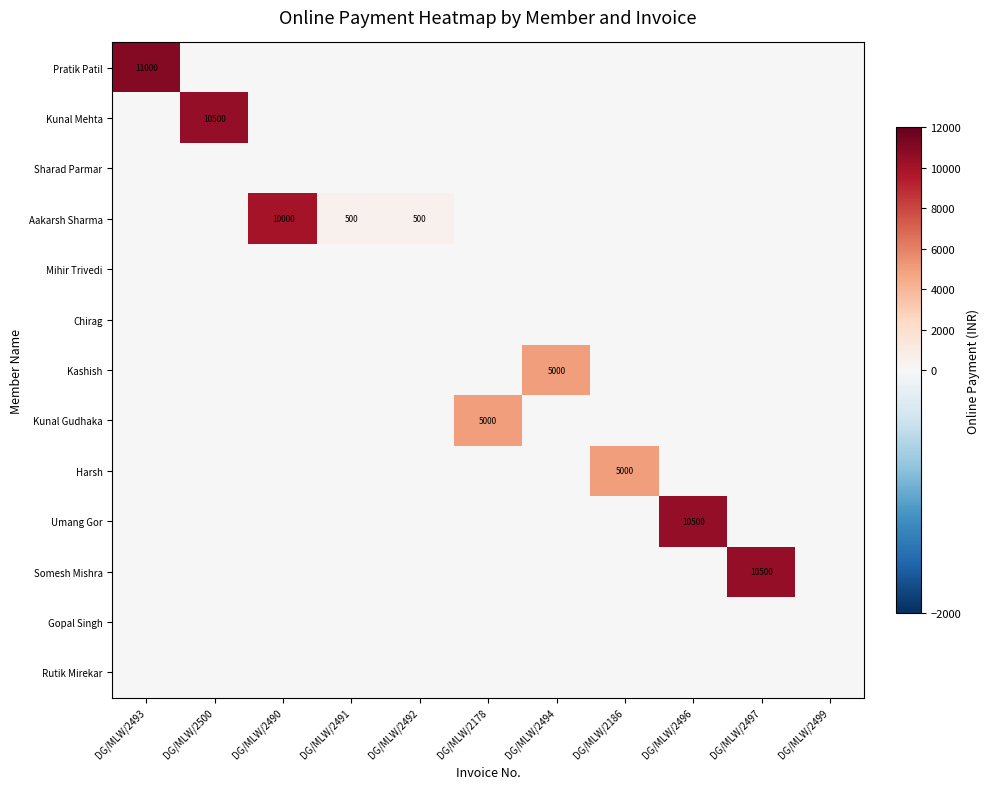

Rank the series by their maximum value, from highest to lowest.

Pratik Patil, Kunal Mehta, Umang Gor, Somesh Mishra, Aakarsh Sharma, Kashish, Kunal Gudhaka, Harsh, Sharad Parmar, Mihir Trivedi, Chirag, Gopal Singh, Rutik Mirekar